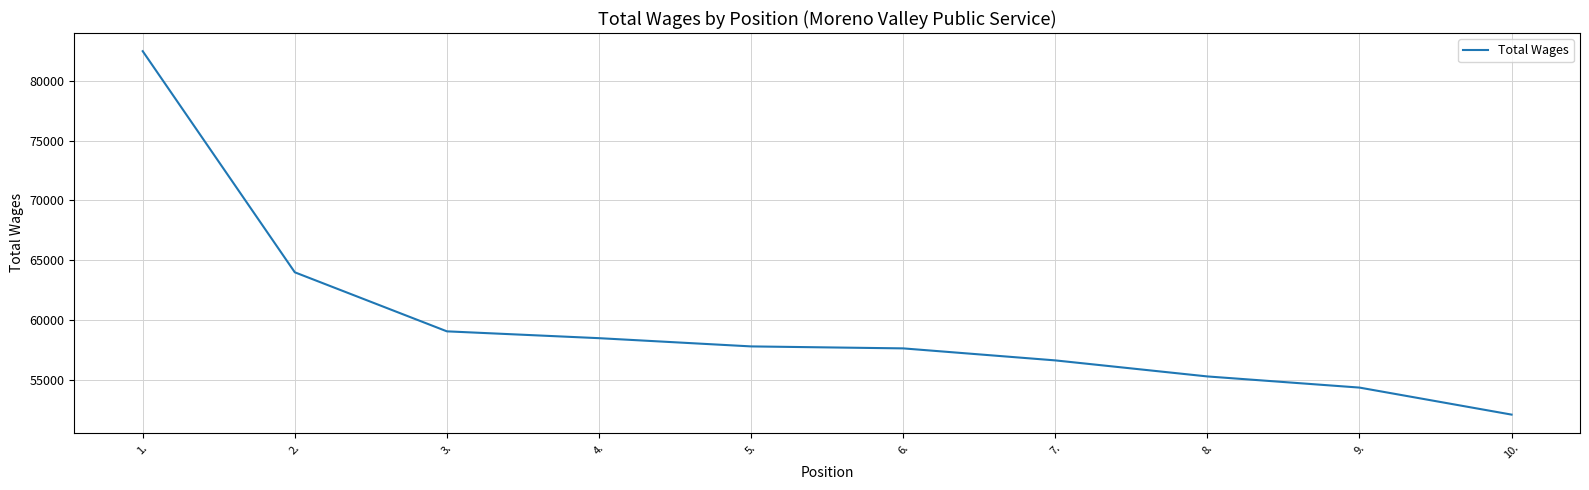

What is the difference between the values at 4. and 1.?

23947